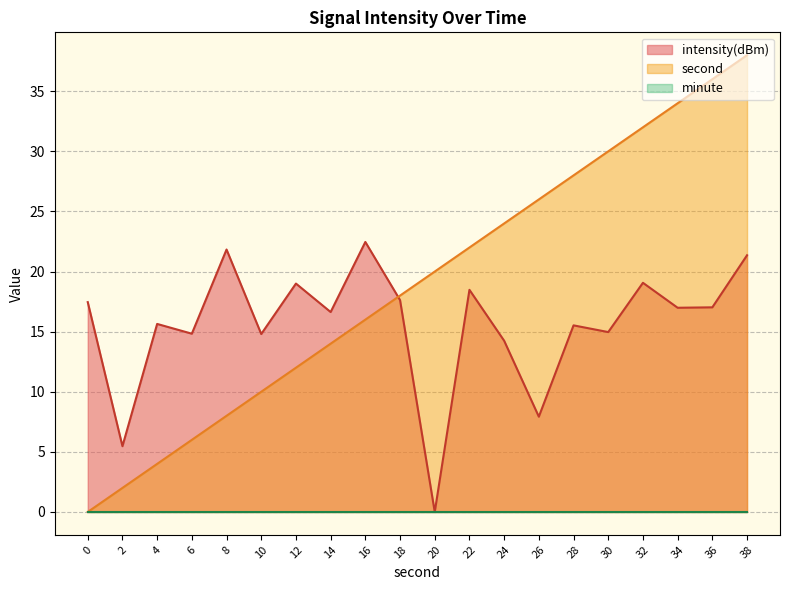

Between 20 and 28, which series saw the biggest shift?

intensity(dBm)